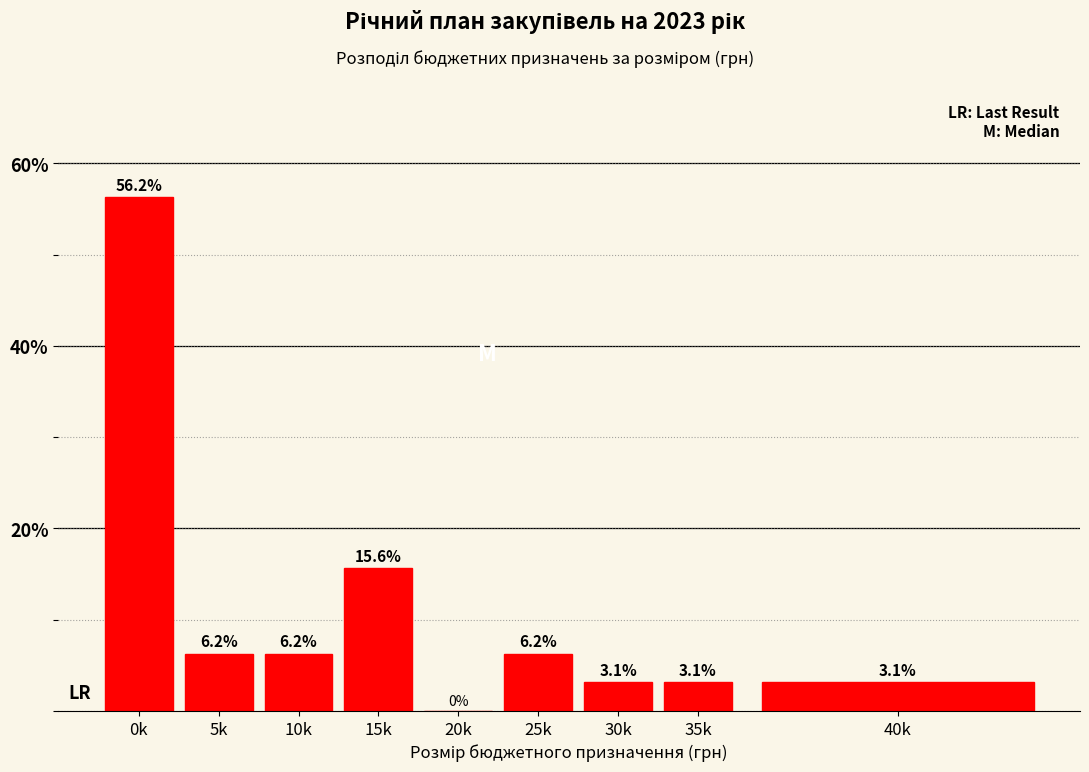

What is the sum of the values at 20k and 15k?

15.6